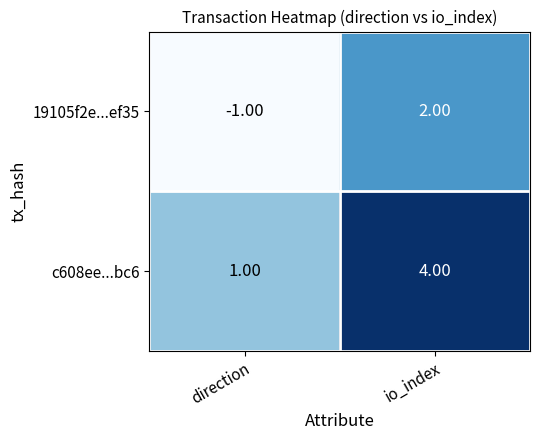

At which label is 19105f2e...ef35 closest to 0?

direction